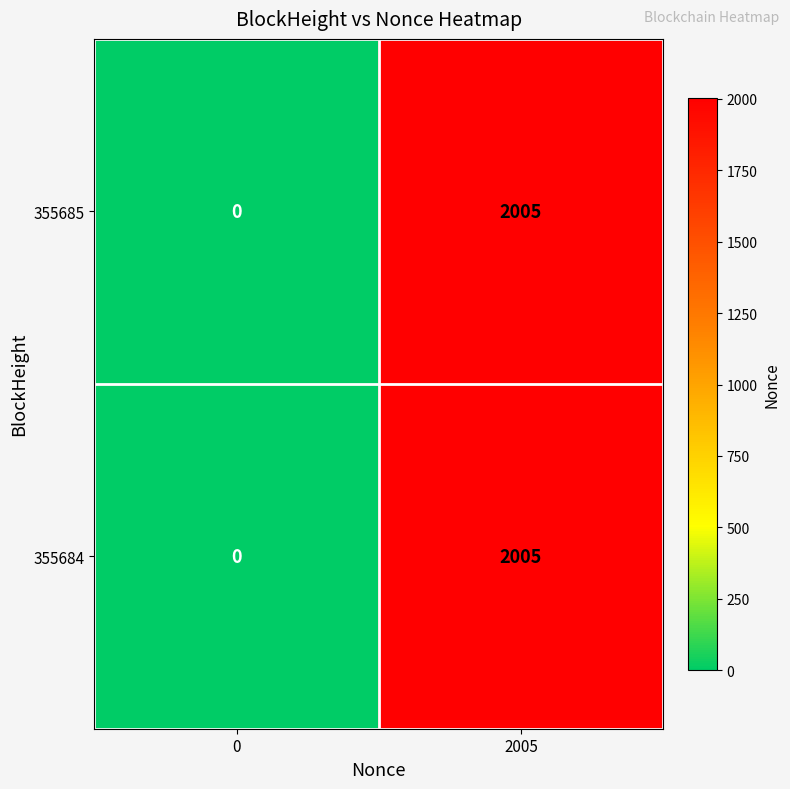

What is the sum of the 355684 values at 0 and 2005?

2005